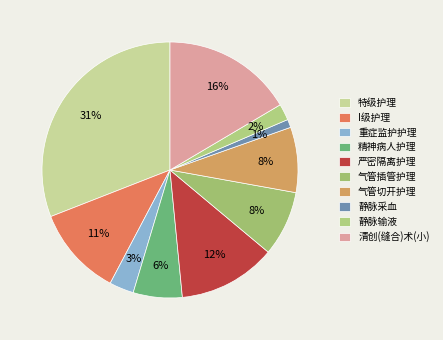

Does I级护理 represent more than half of the total?

No